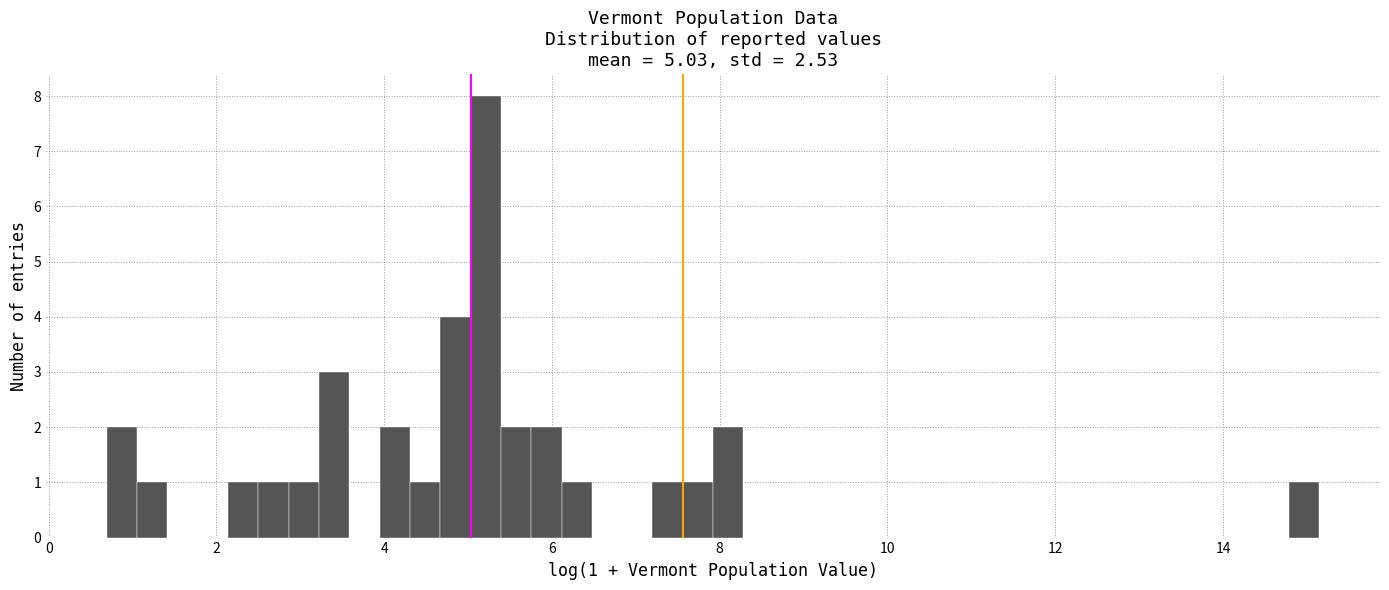

Around what value on the x-axis is the tallest bar? Give the approximate position of its centre, as read against the axis.

5.2